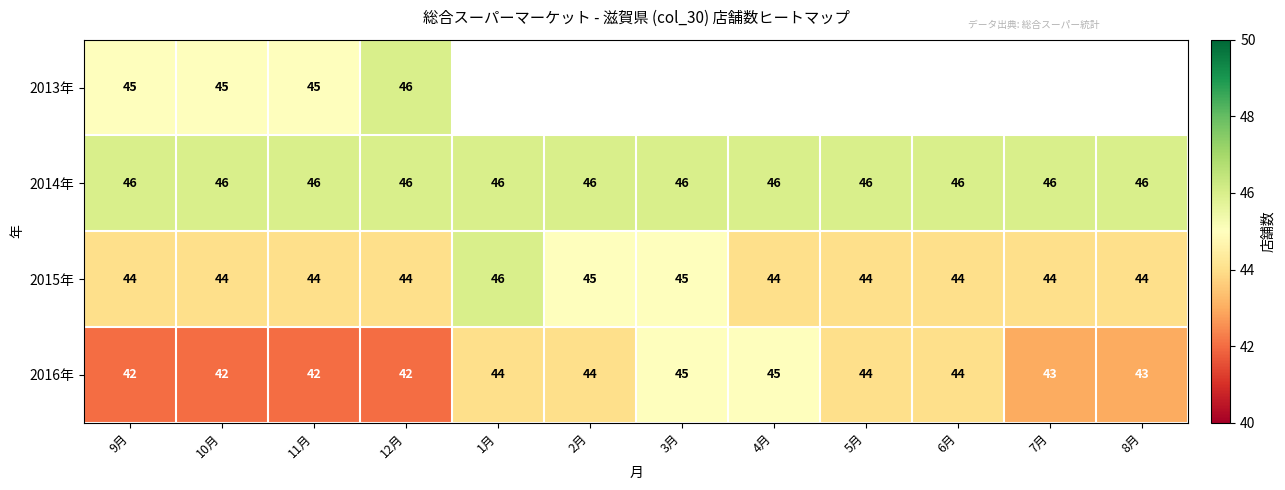

What is the total value across all series at 12月?

178